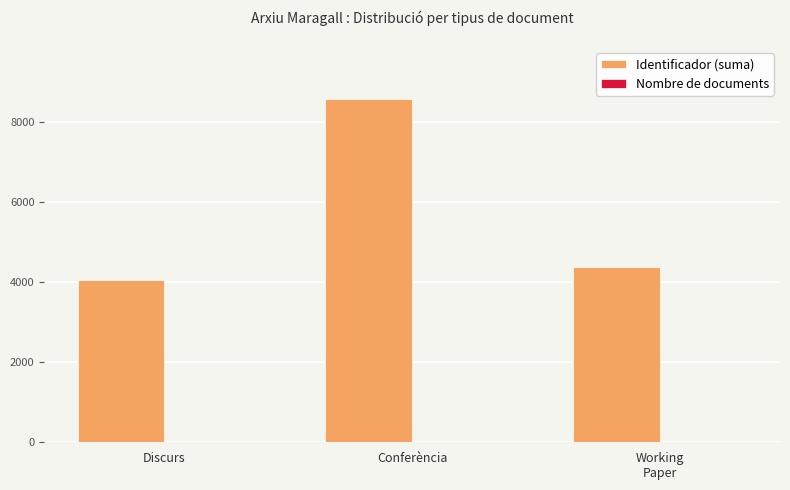

What is the sum of all Identificador (suma) values?

17031